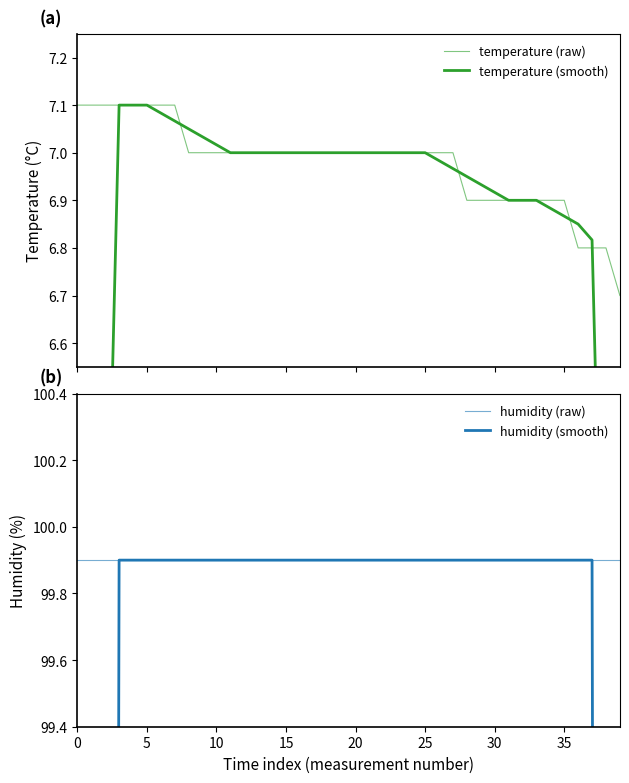

What is the difference between the maximum and minimum values in the temperature (raw) series?

0.4